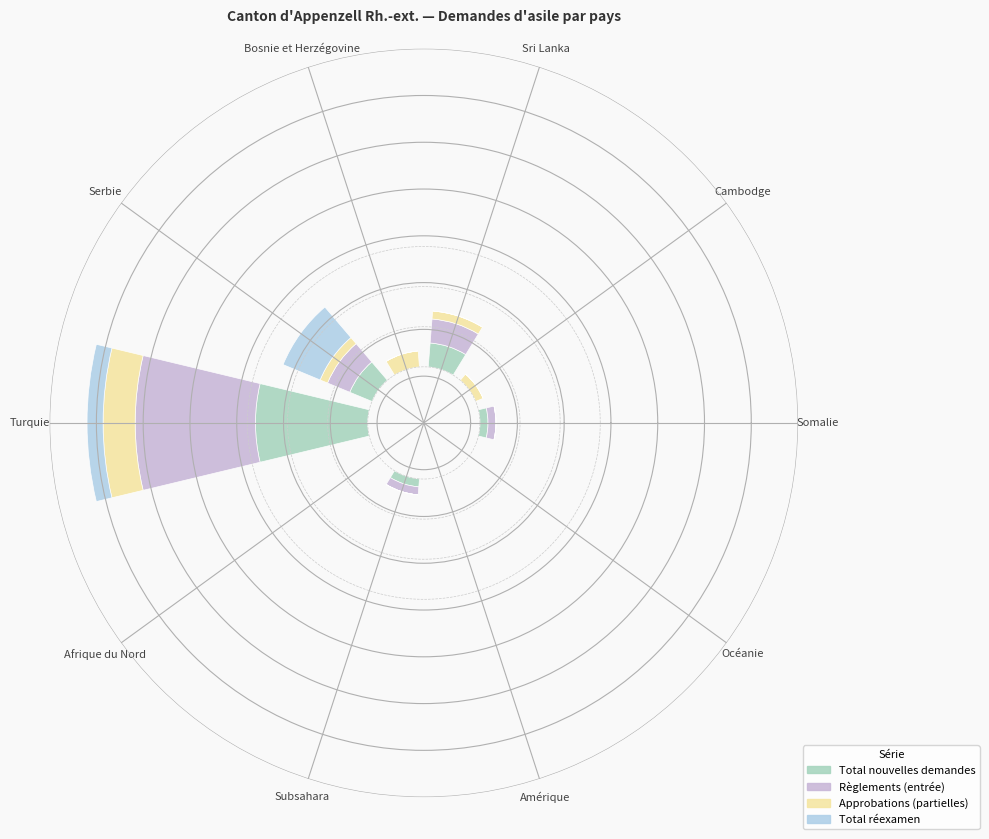

The Règlements (entrée) series shows 0.0 at Amérique. True or false?

True